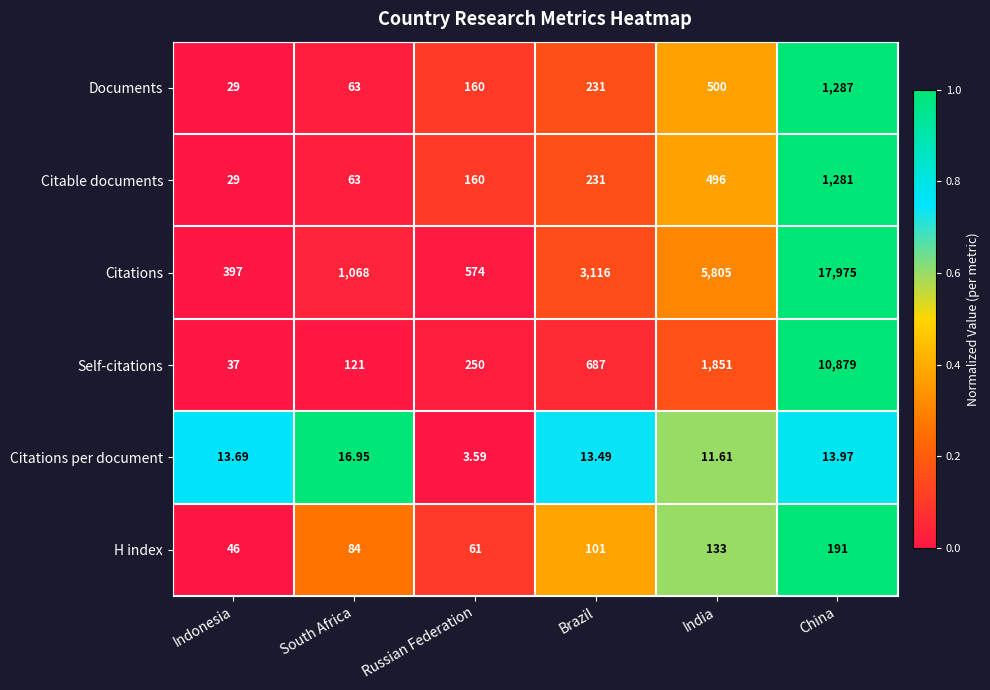

Rank the series by their maximum value, from highest to lowest.

Citations, Self-citations, Documents, Citable documents, H index, Citations per document